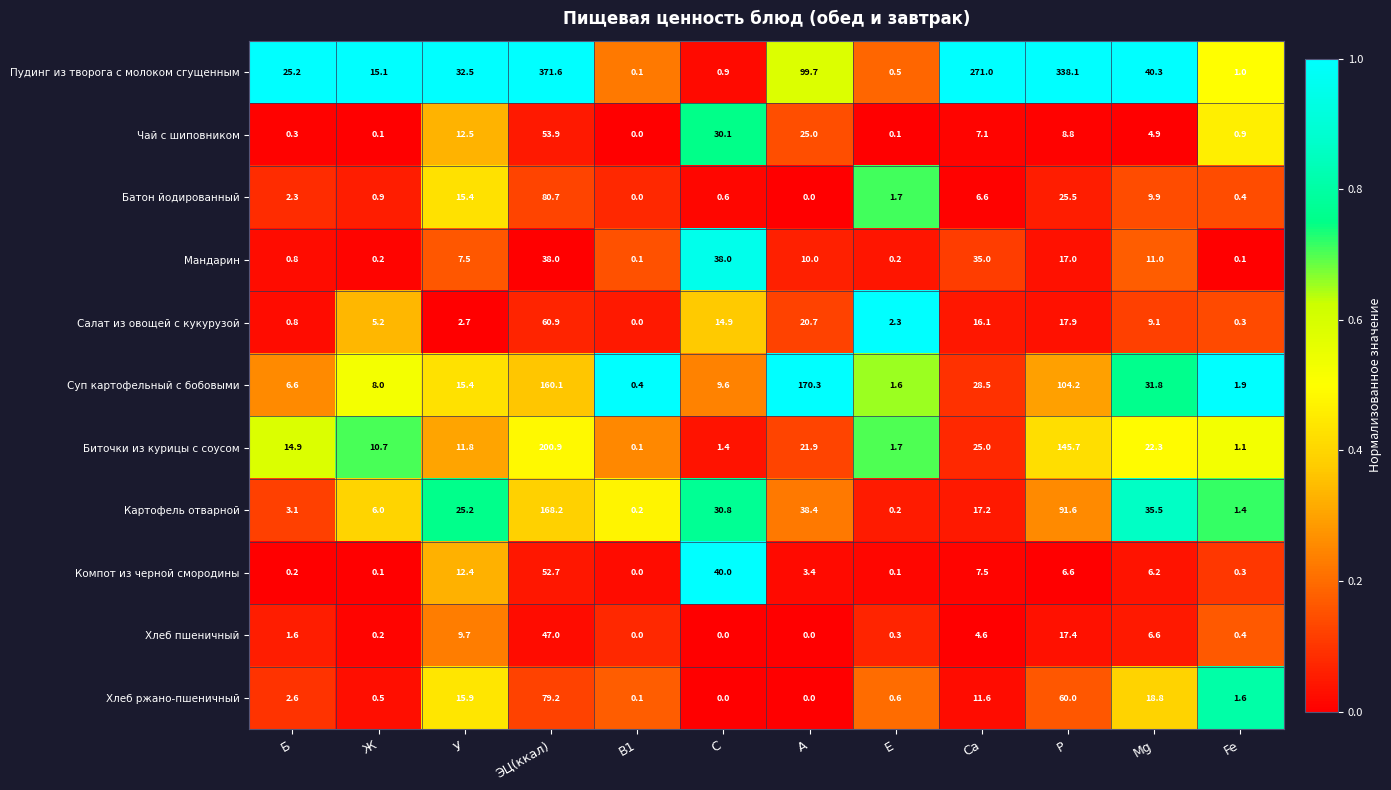

Where does the Батон йодированный series first go above 2?

Б